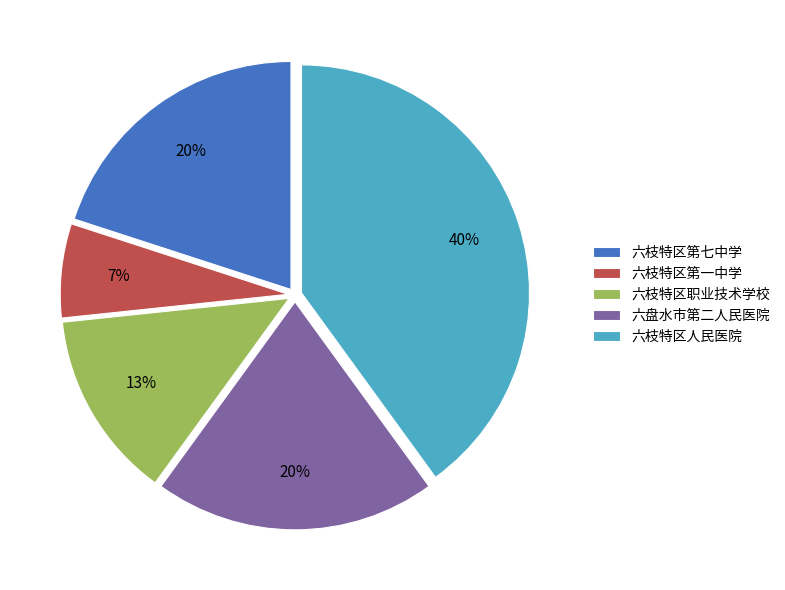

Do 六枝特区第七中学 and 六枝特区职业技术学校 together represent more than half of the pie?

No